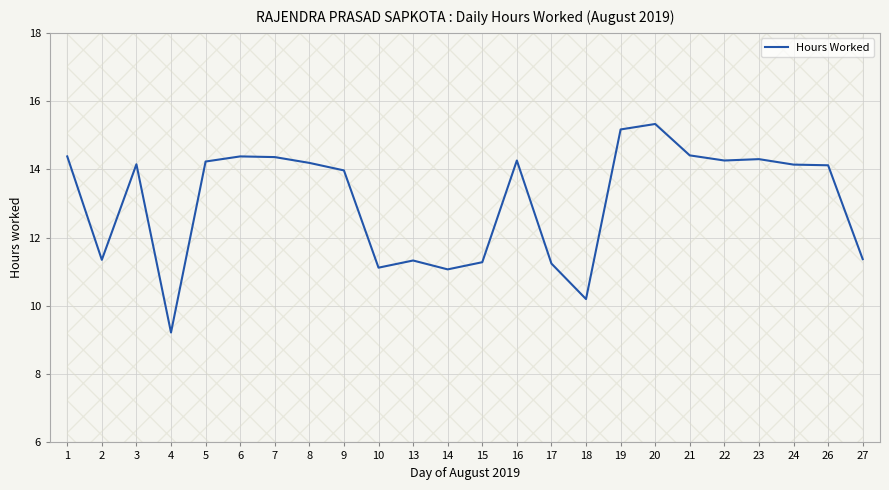

Where does the data first go above 14?

1